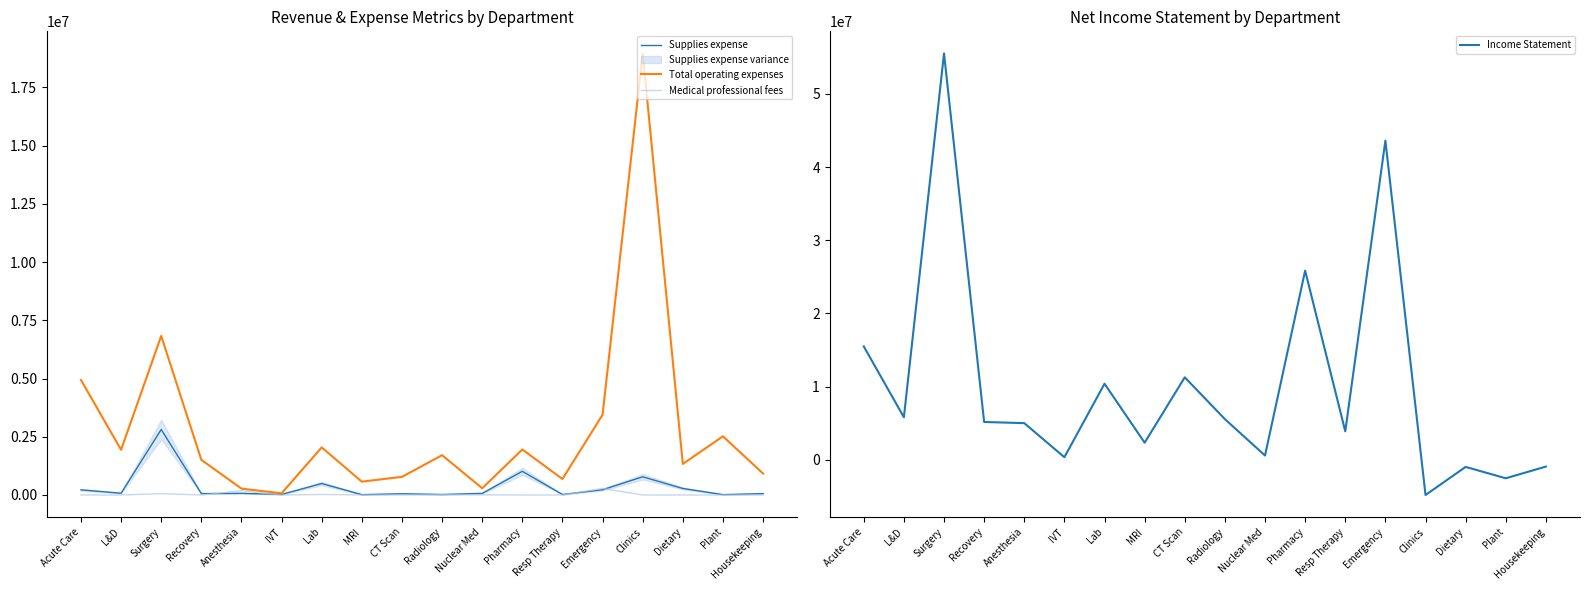

The Medical professional fees series shows 58348.6 at Surgery. True or false?

True